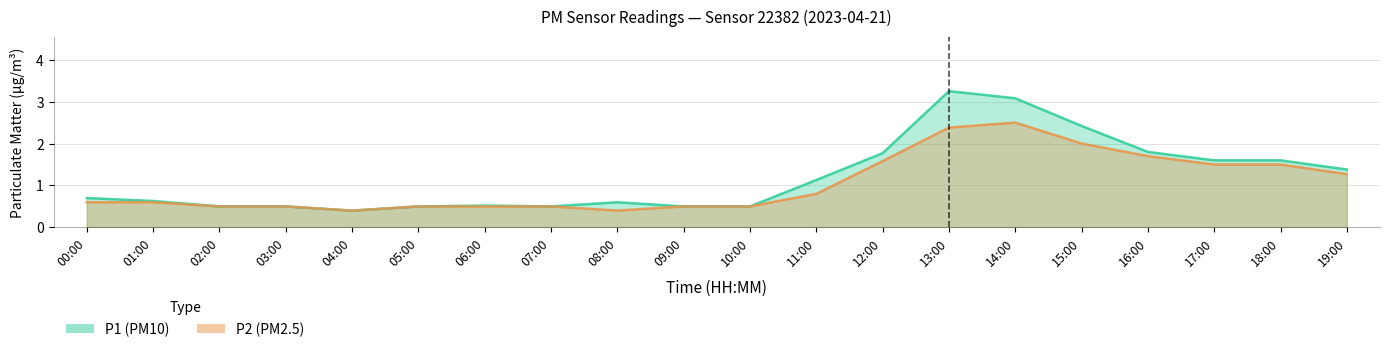

The P1 series shows 0.3 at 10:00. True or false?

False